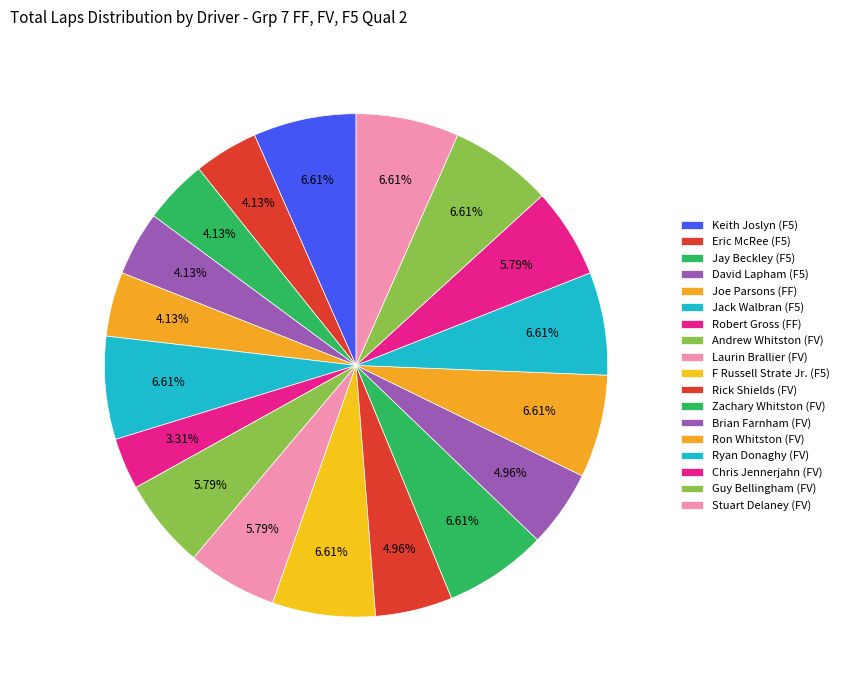

How many slices are in this pie chart?

18